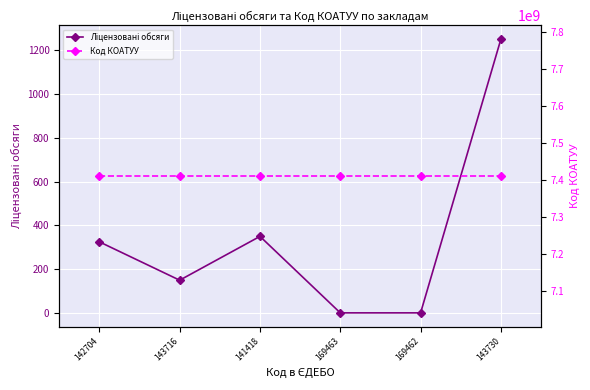

What is the sum of all Ліцензовані обсяги values?

2077